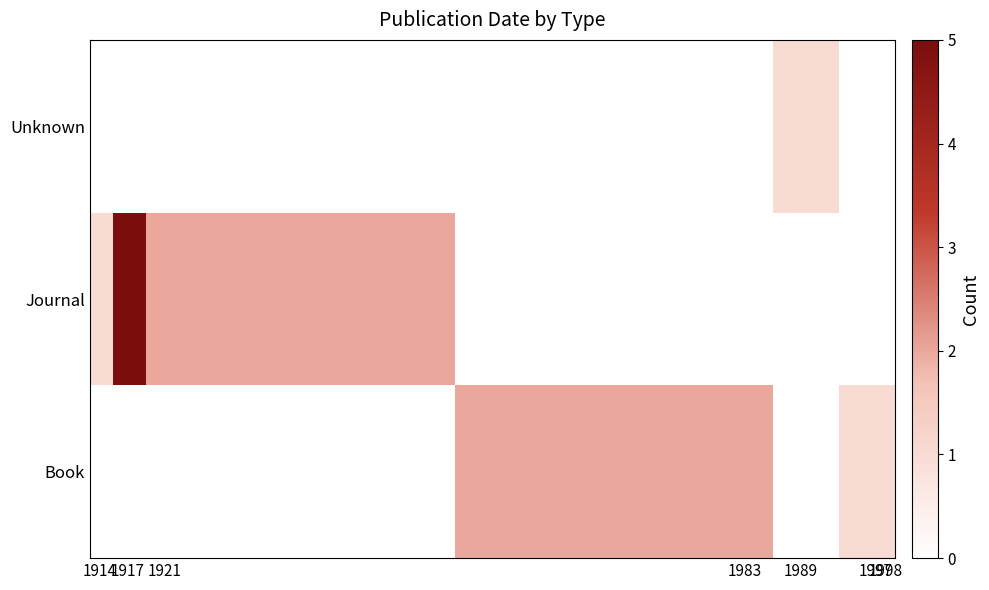

Rank the series by their maximum value, from lowest to highest.

Unknown, Book, Journal